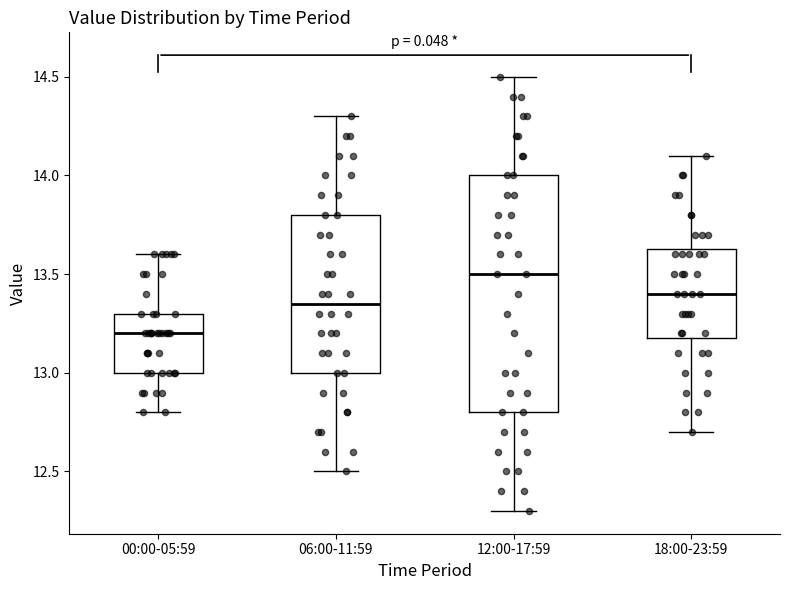

Reading left to right, transcribe this box plot: for each box, give where its median line is, the range the box spans, and where its two whiskers end, as read against the y-axis. The values are not printed on the chart, so give them approximately, as read against the axis.

00:00-05:59: median 13.20, box 13.00 to 13.30, whiskers 12.80 to 13.60
06:00-11:59: median 13.35, box 13.00 to 13.80, whiskers 12.50 to 14.30
12:00-17:59: median 13.50, box 12.80 to 14.00, whiskers 12.30 to 14.50
18:00-23:59: median 13.40, box 13.20 to 13.65, whiskers 12.70 to 14.10